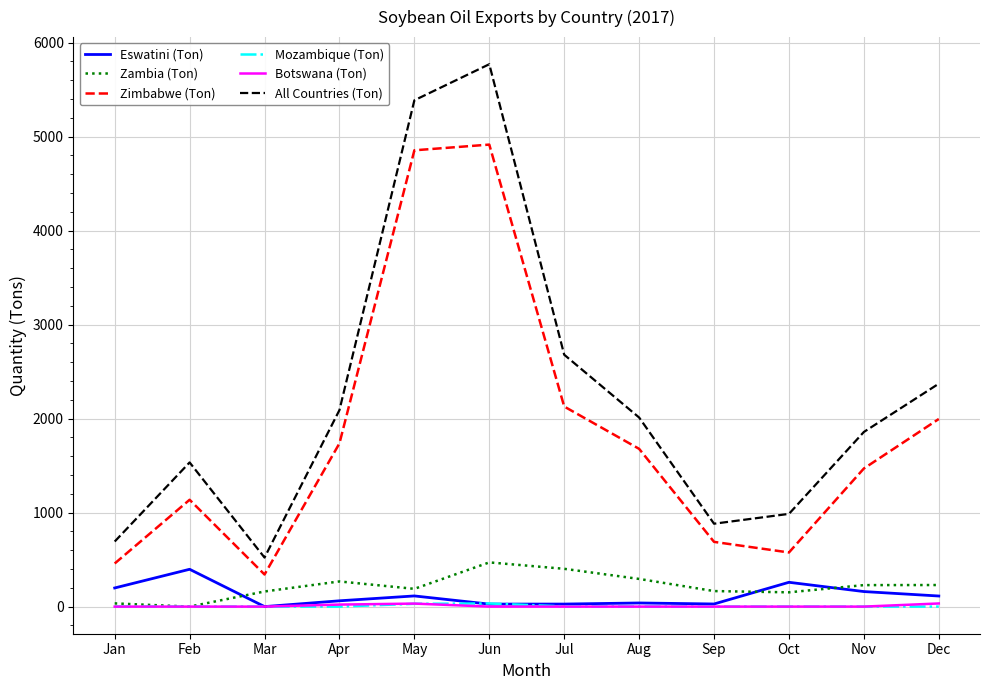

How many lines are shown in the chart?

6